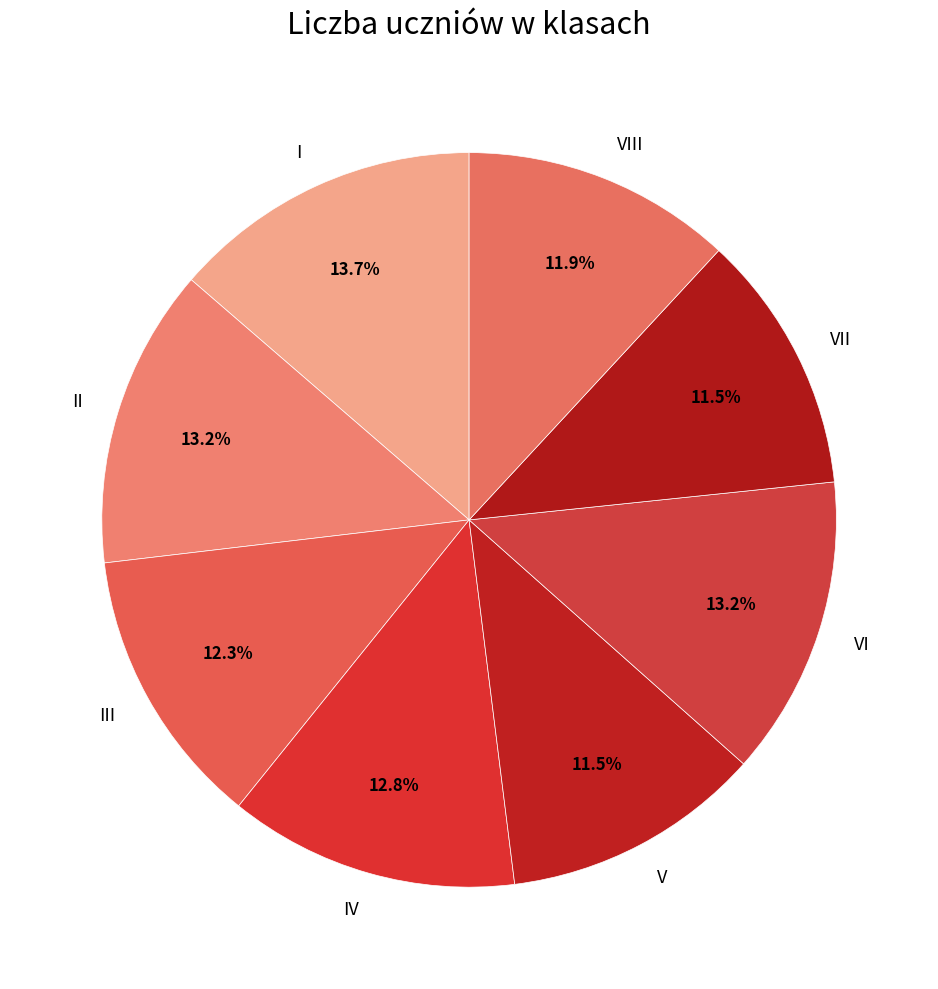

Approximately how many times larger is the value at VIII compared to VI?

0.9